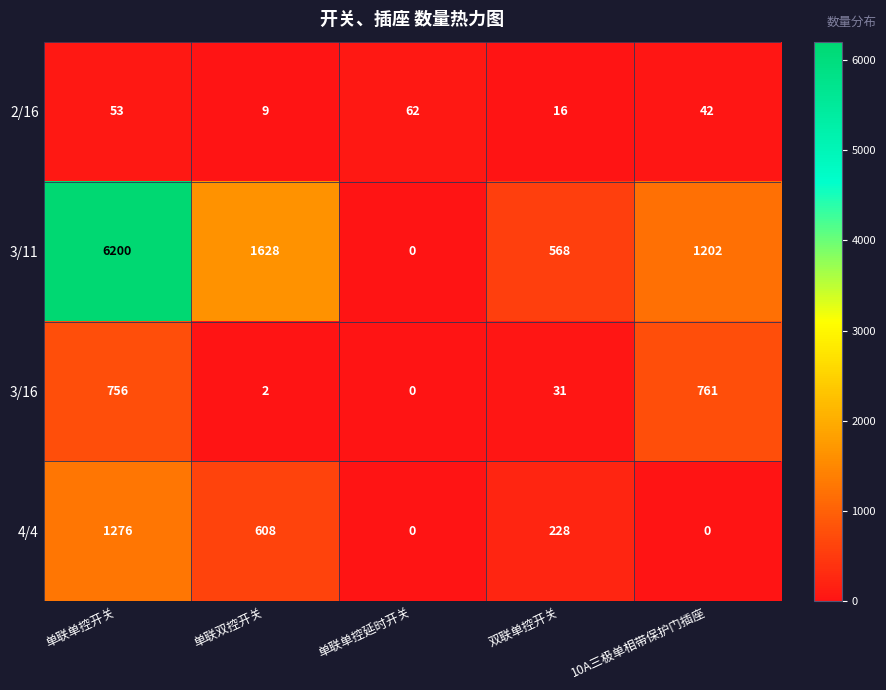

Rank the series by their maximum value, from highest to lowest.

3/11, 4/4, 3/16, 2/16